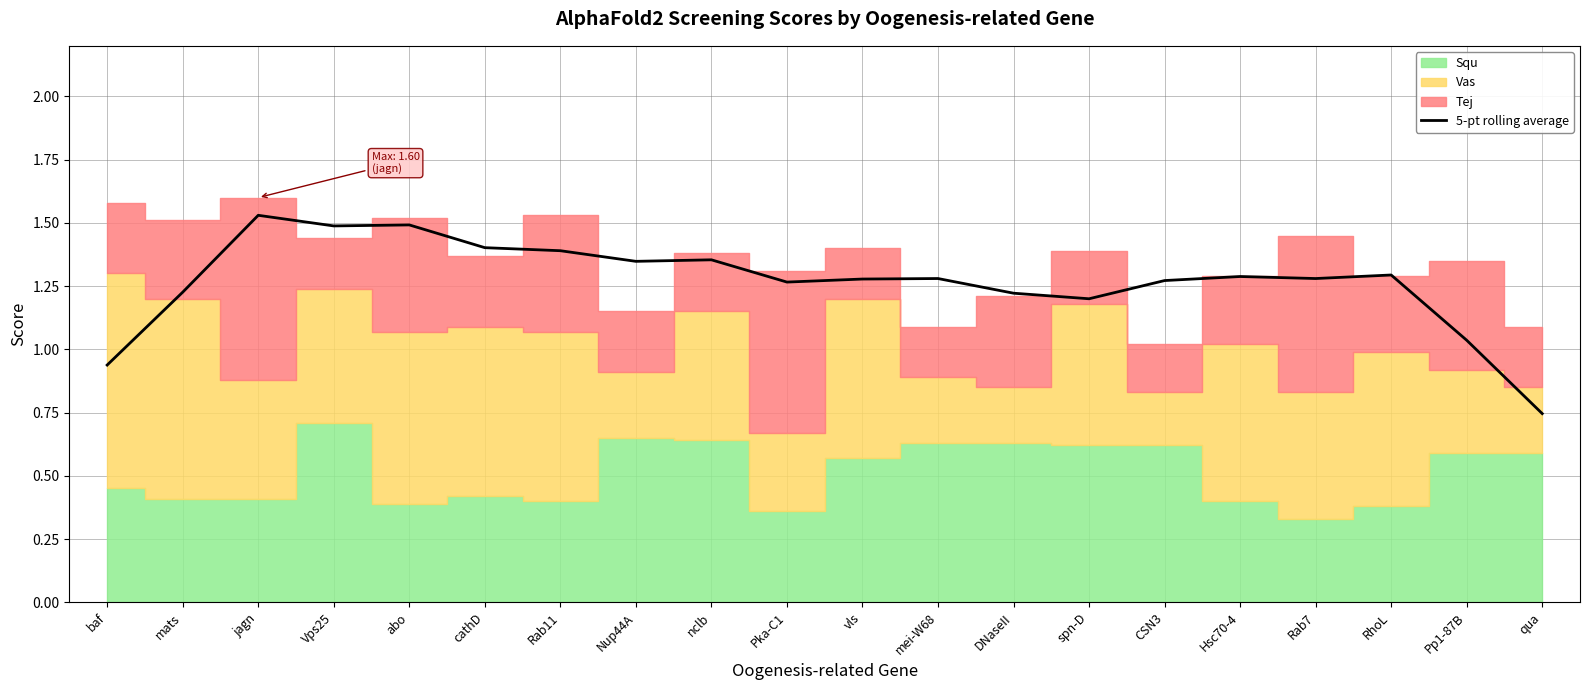

What is the label of the 4th point from the left?

Vps25